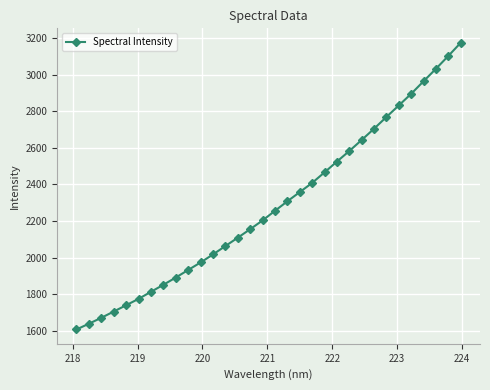

What is the greatest value displayed?

3174.5